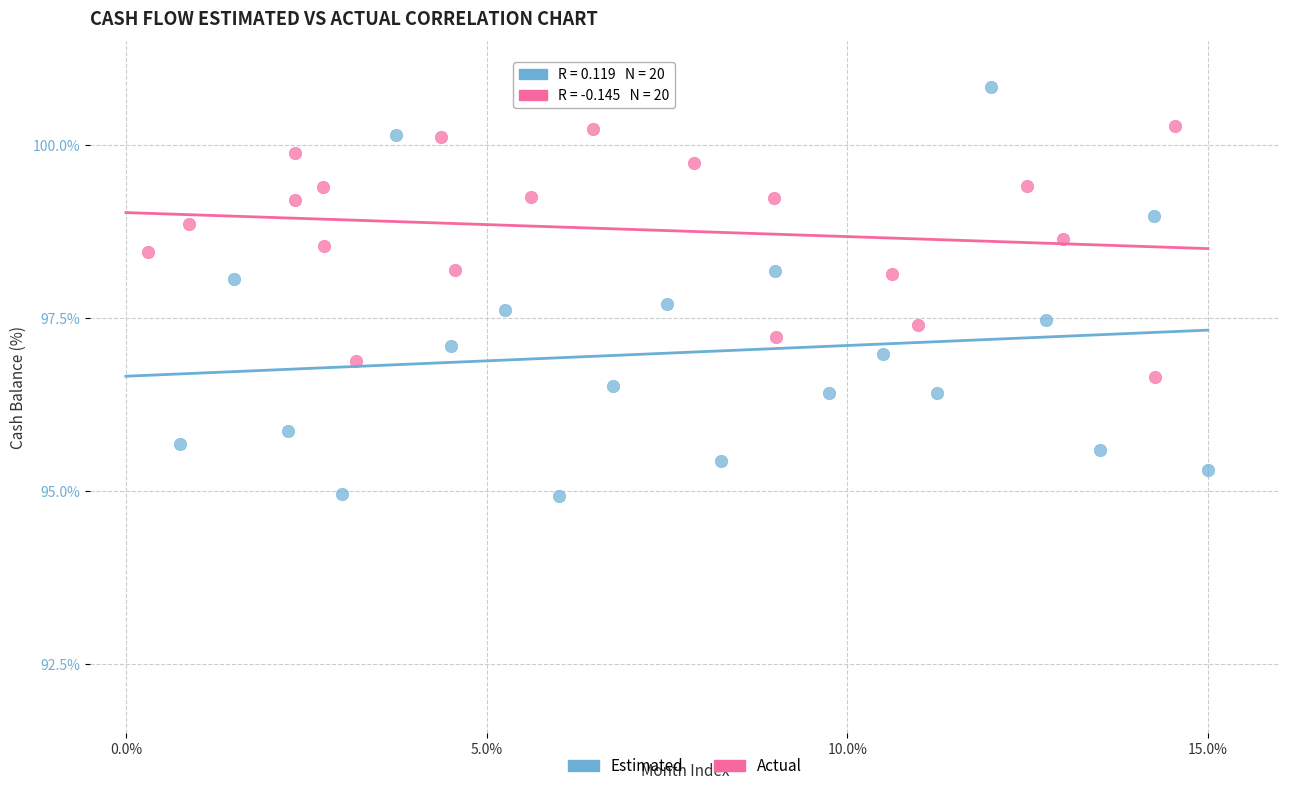

Which series has the largest Y range (max minus min)?

Estimated